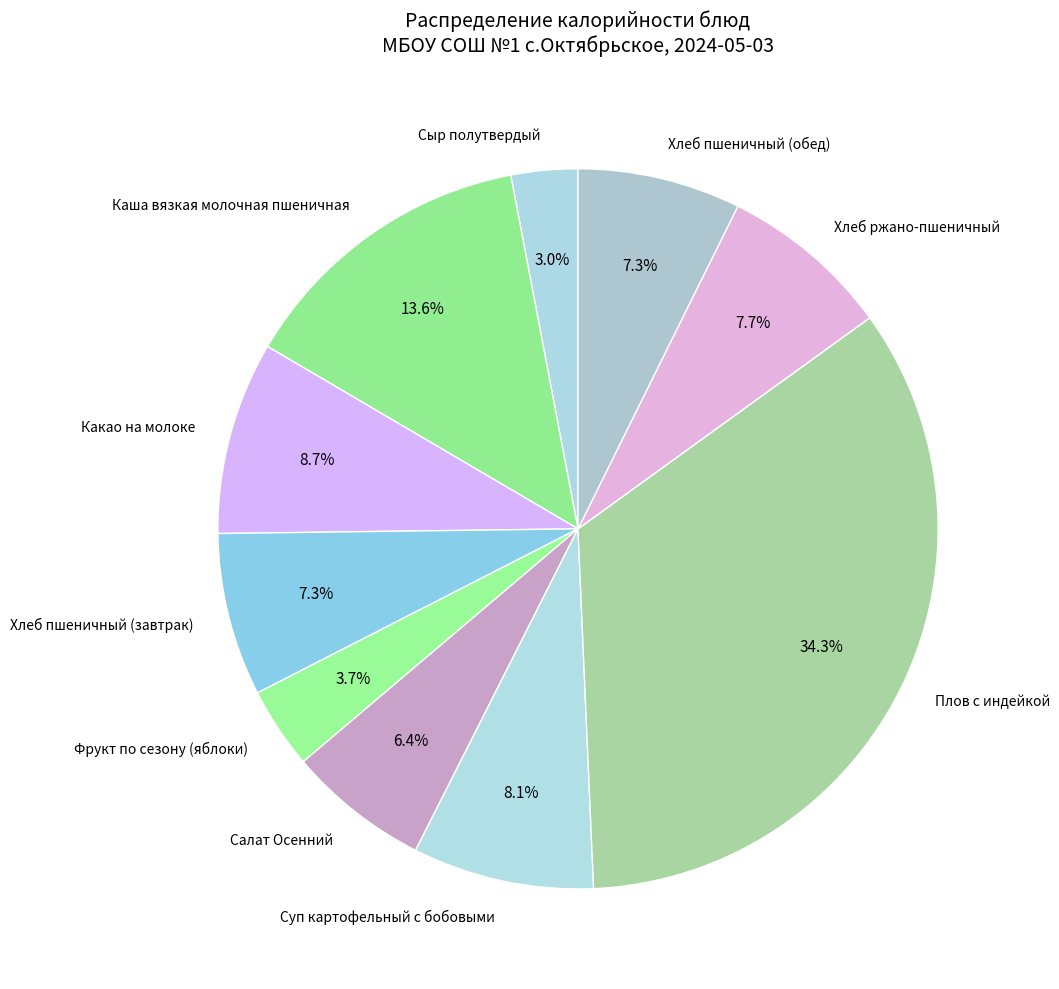

Does Плов с индейкой account for over 50% of the chart?

No